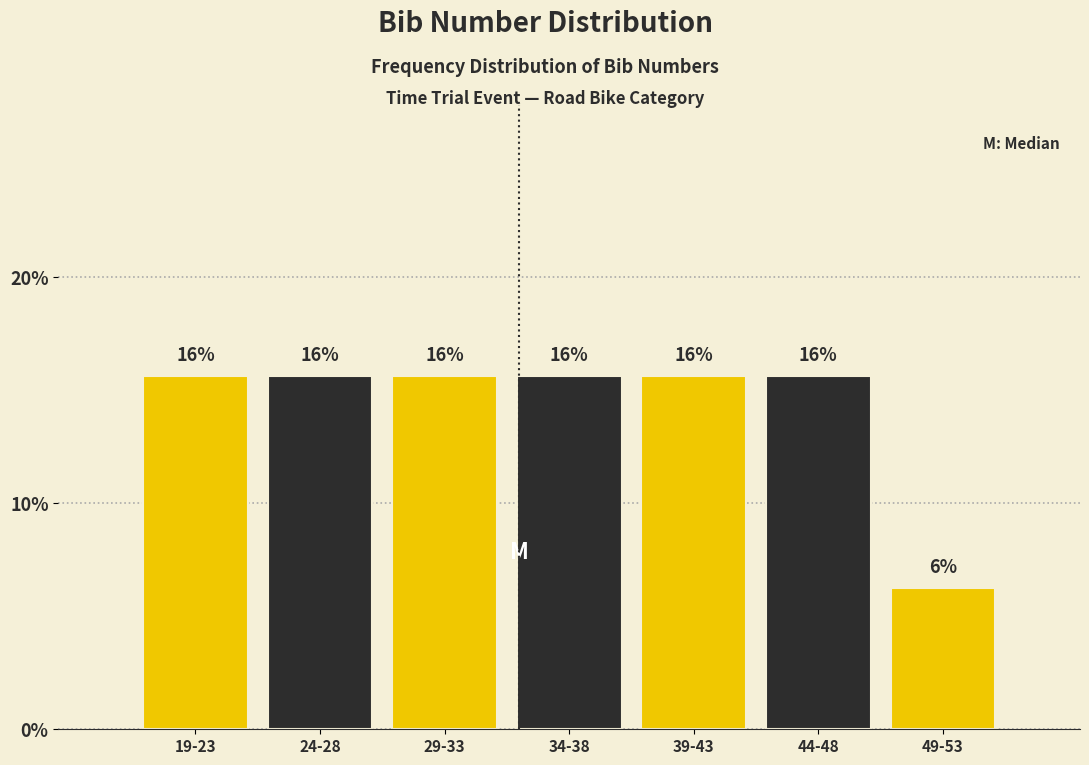

Does the chart contain any negative values?

No